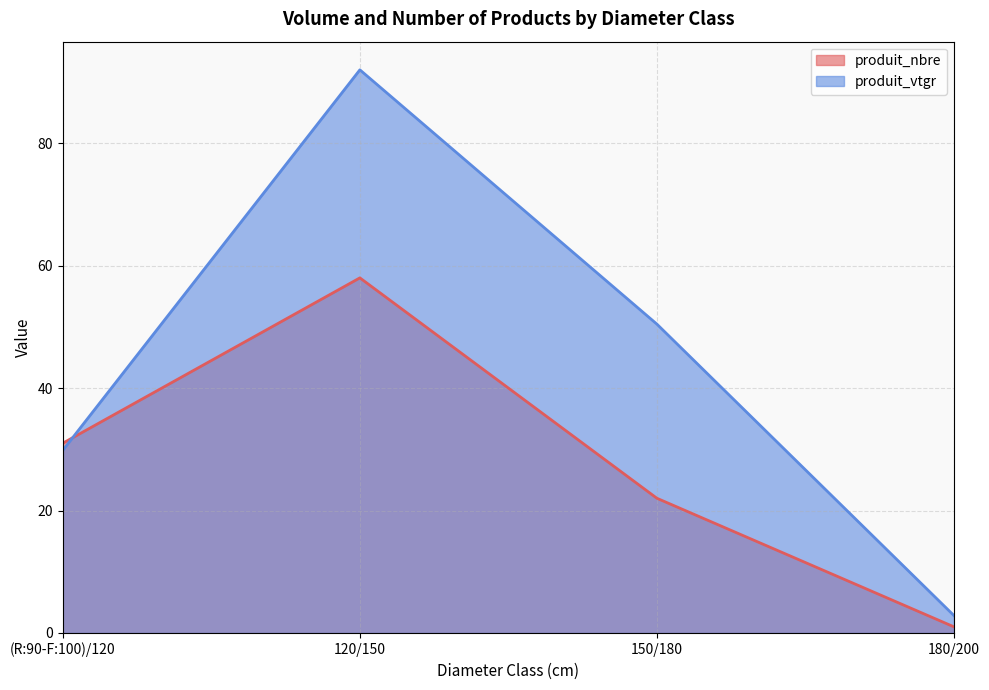

Is it true that produit_vtgr equals 29.8 at (R:90-F:100)/120?

True